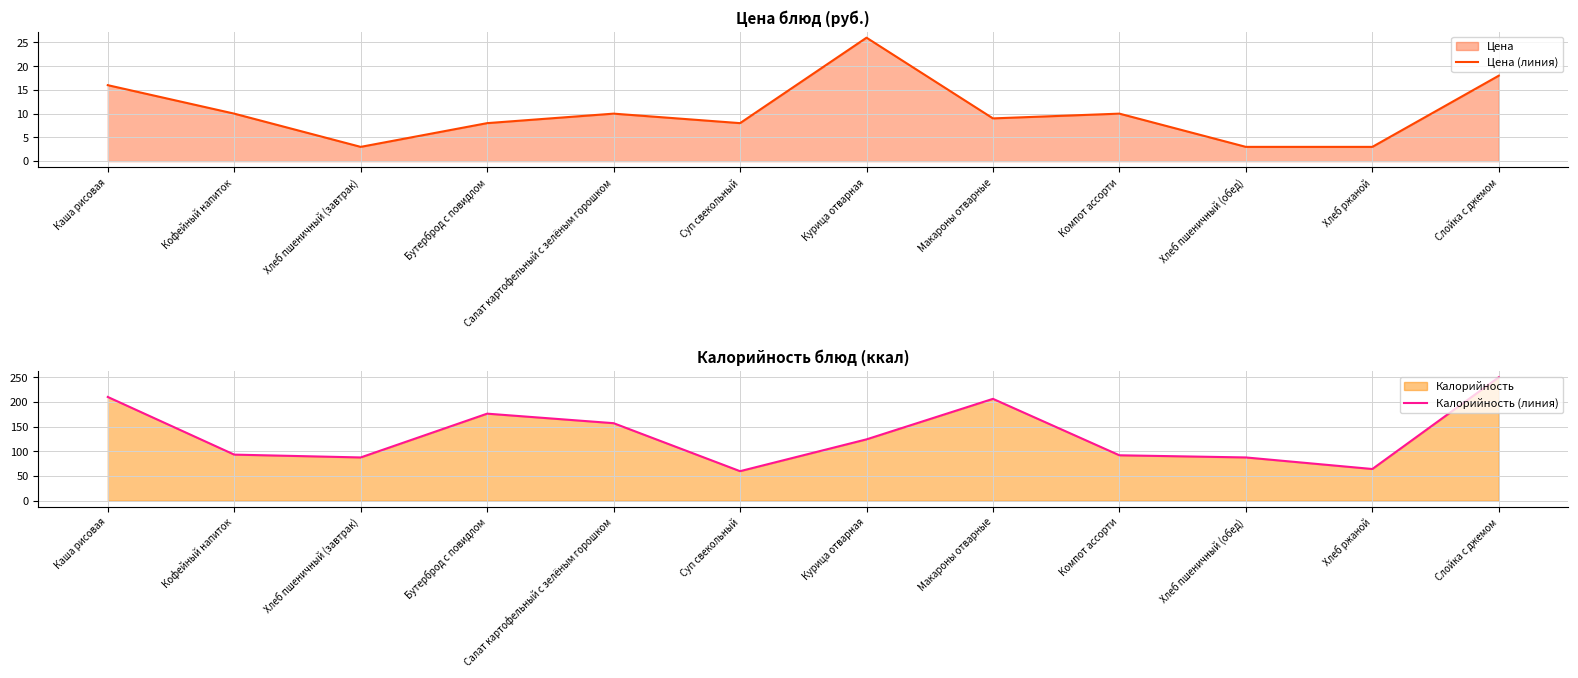

Is it true that Цена (линия) equals 16 at Каша рисовая?

True